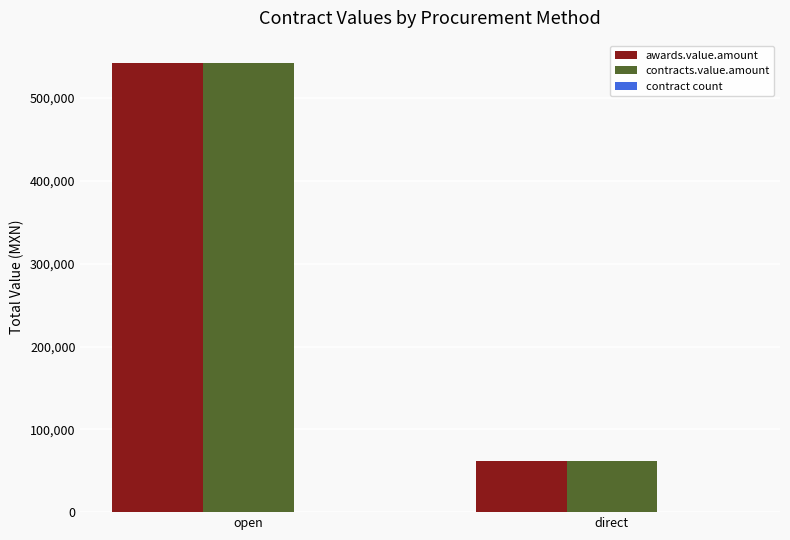

Which category has the highest value across all series?

open